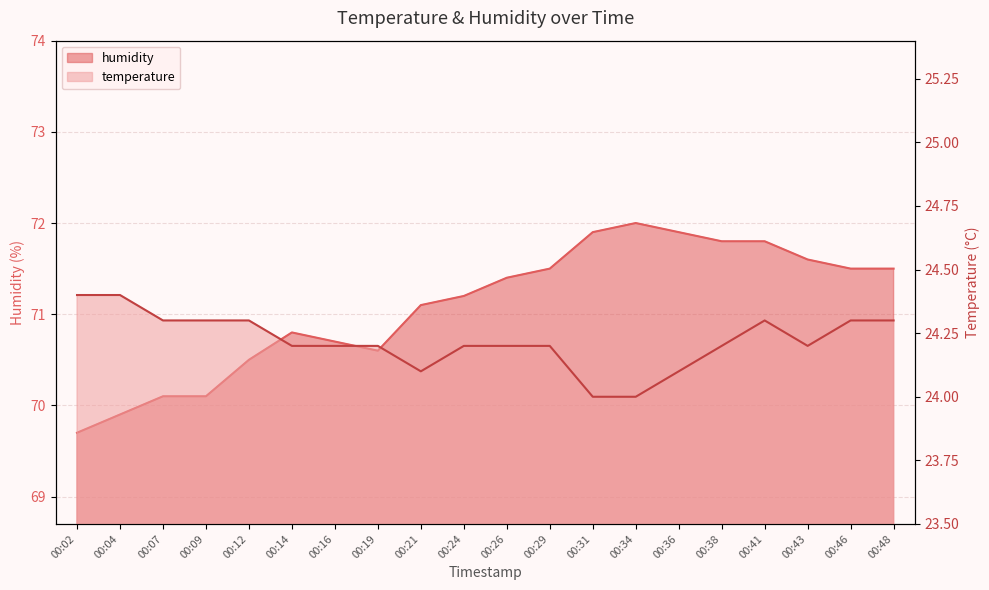

What is the value of the humidity point at the 14th from the left?

72.0